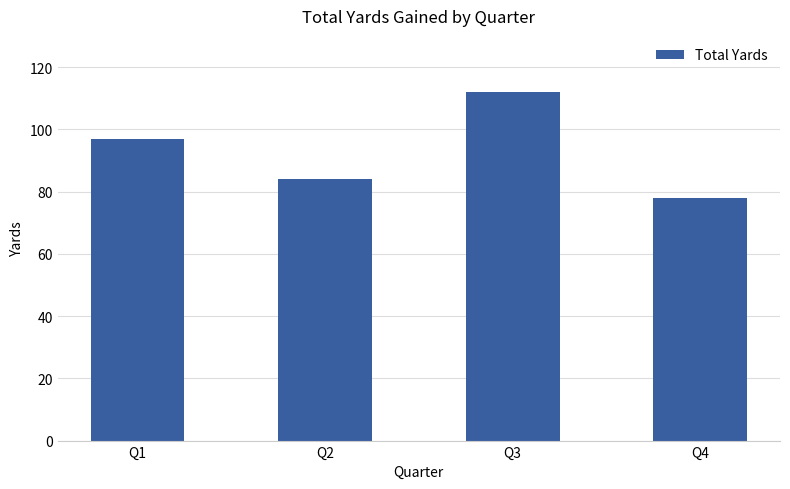

What is the difference between the maximum and minimum values?

34